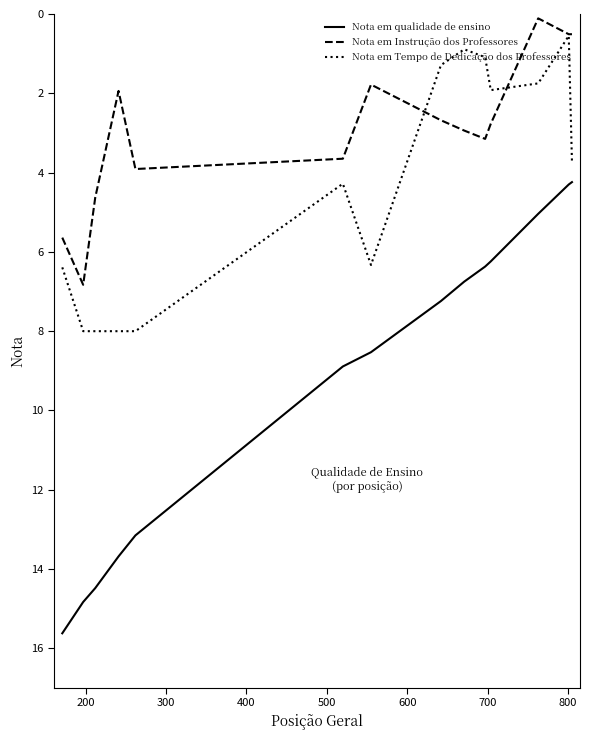

Which series has the largest range (max minus min)?

Nota em qualidade de ensino